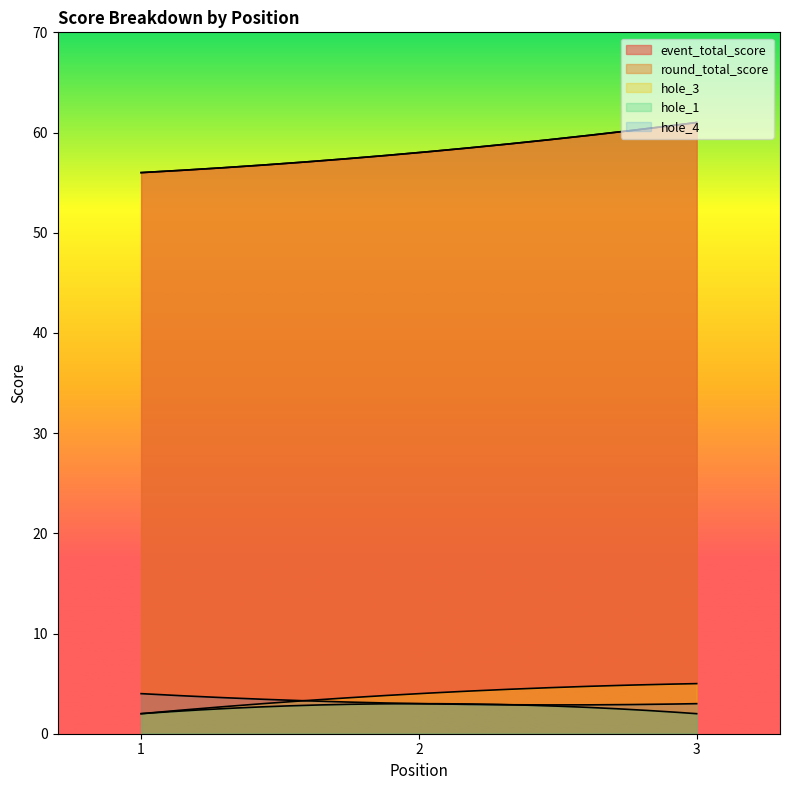

Rank the series at 1 from highest to lowest value.

event_total_score, round_total_score, hole_4, hole_3, hole_1